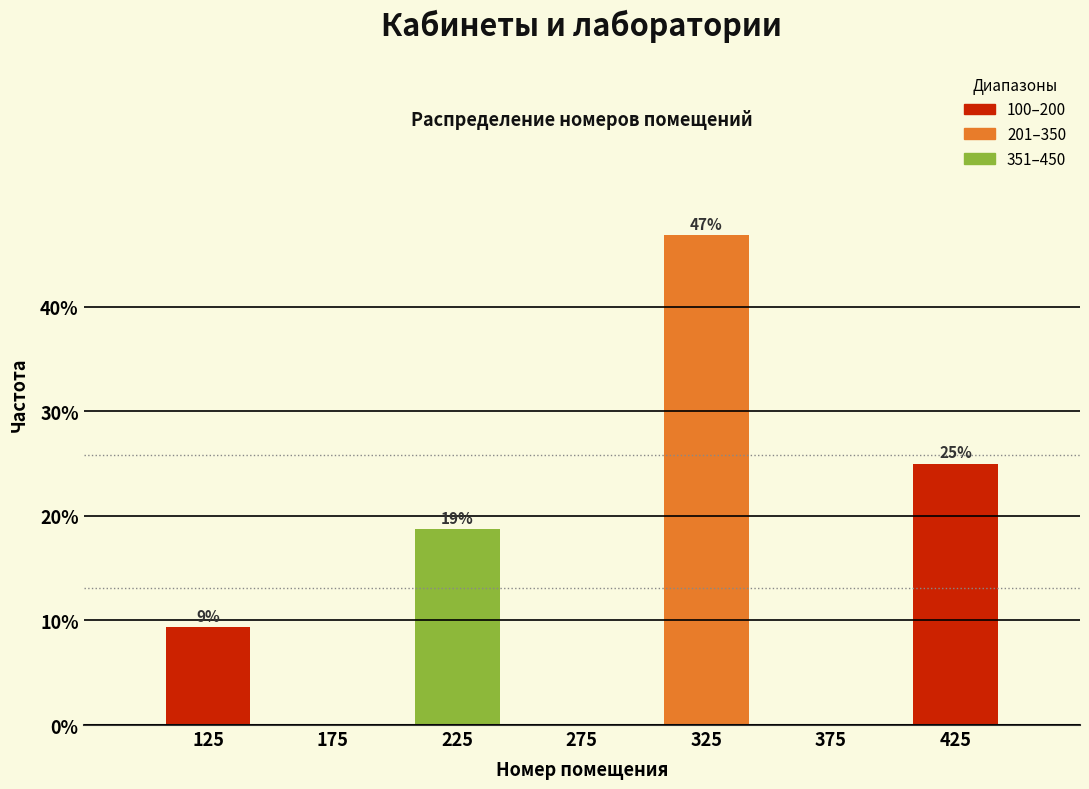

Over which range of the x-axis is the bar tallest?

300 to 350